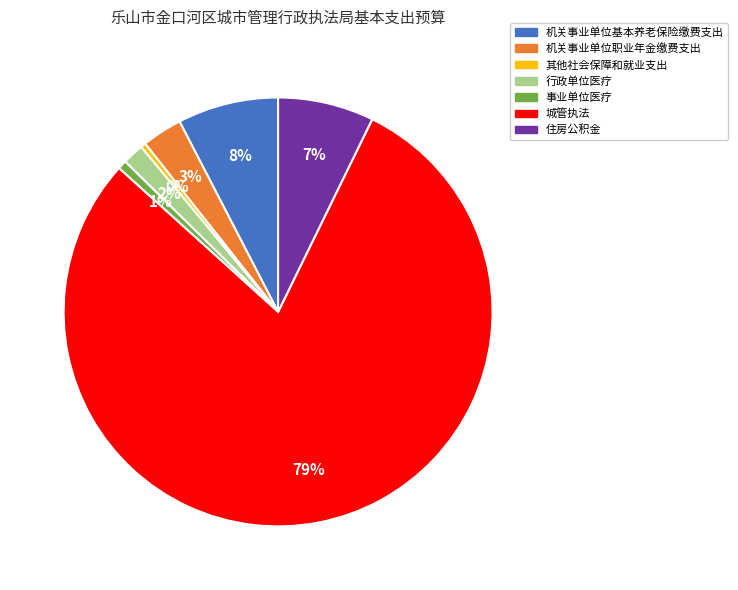

True or false: 城管执法 accounts for 79% of the total.

True